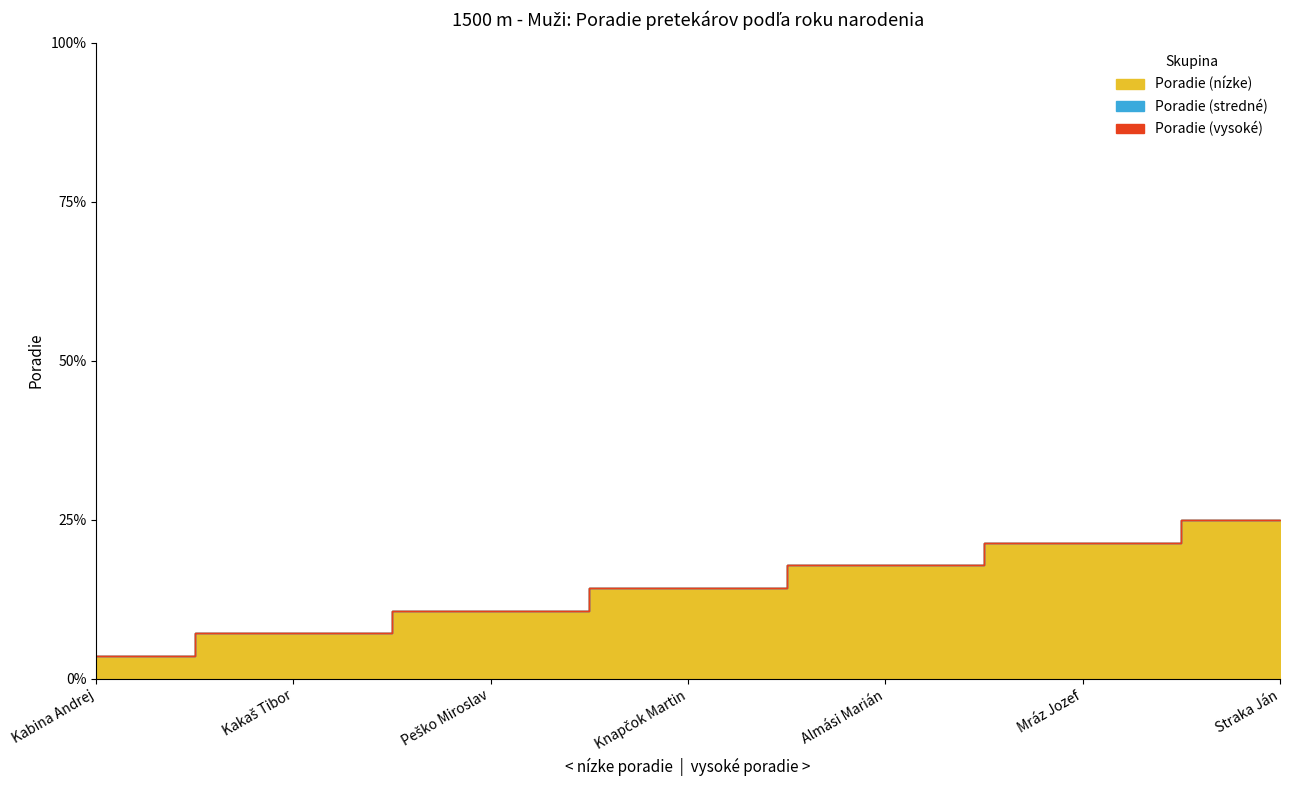

What is the average value?

4